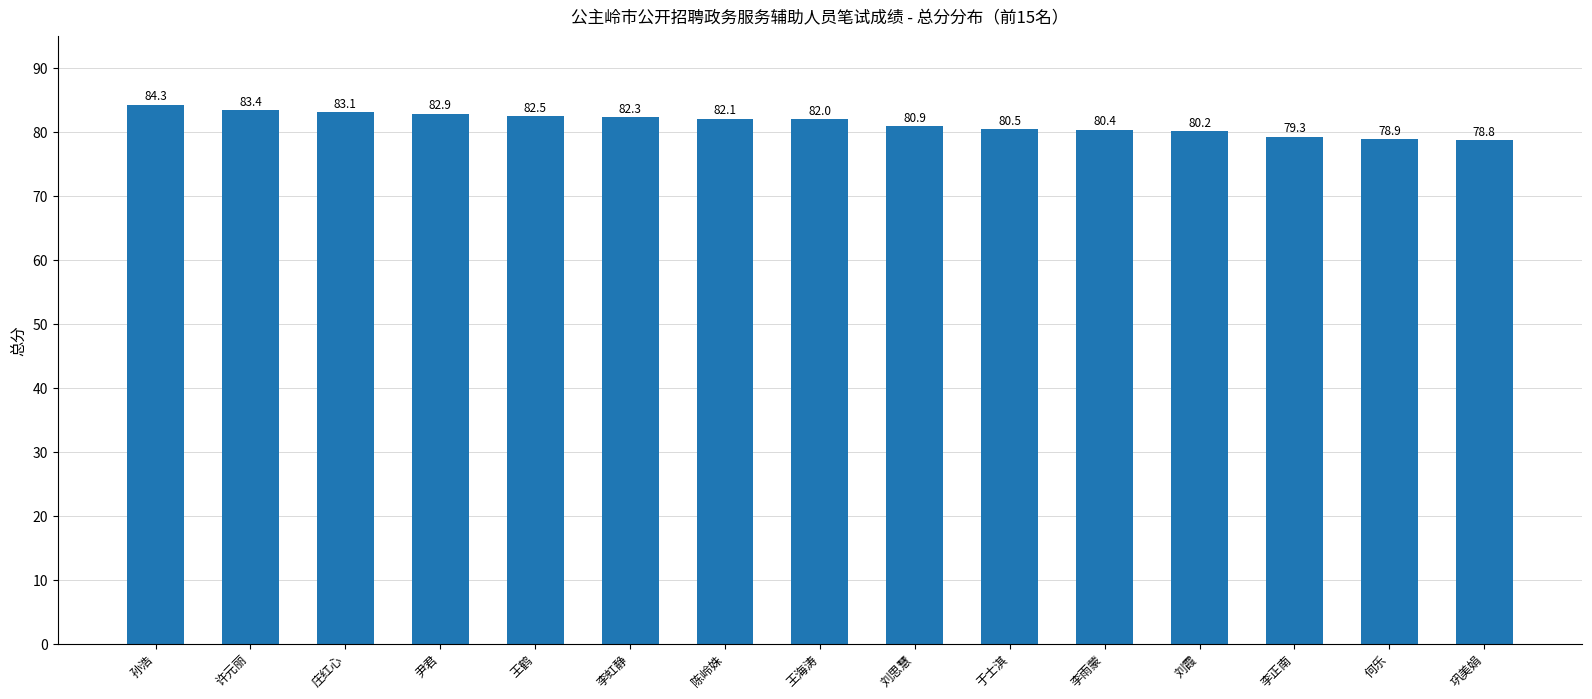

Read the value at 庄红心.

83.1